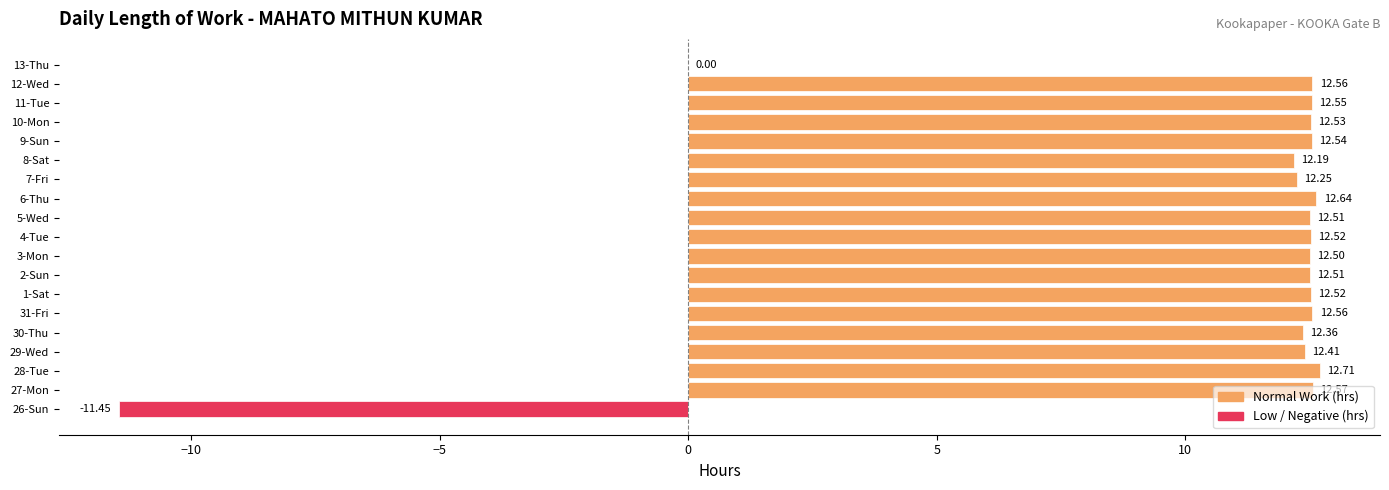

What is the ratio of the value at 8-Sat to the value at 6-Thu?

1.0